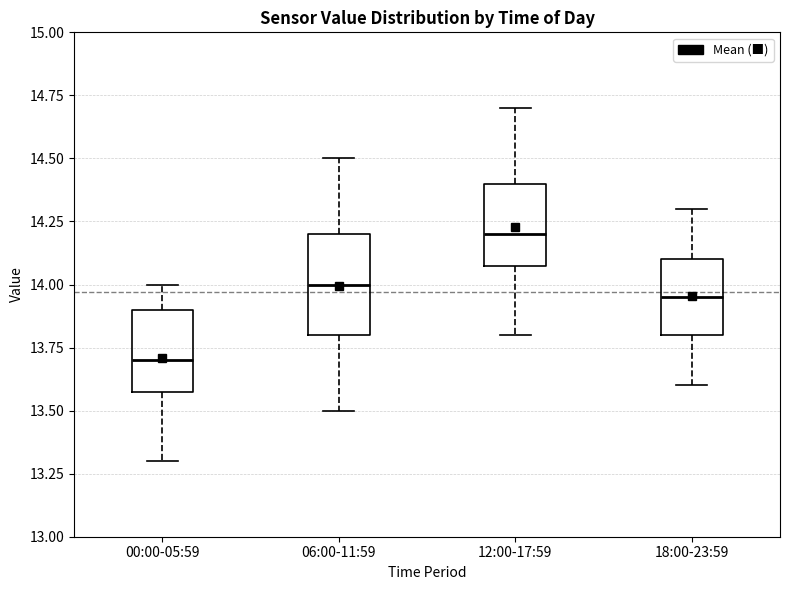

Reading left to right, read every box against the y-axis: the position of its median line, the range the box covers, and the ends of its whiskers. The values are not printed on the chart, so give them approximately, as read against the axis.

00:00-05:59: median 13.70, box 13.60 to 13.90, whiskers 13.30 to 14.00
06:00-11:59: median 14.00, box 13.80 to 14.20, whiskers 13.50 to 14.50
12:00-17:59: median 14.20, box 14.10 to 14.40, whiskers 13.80 to 14.70
18:00-23:59: median 13.95, box 13.80 to 14.10, whiskers 13.60 to 14.30